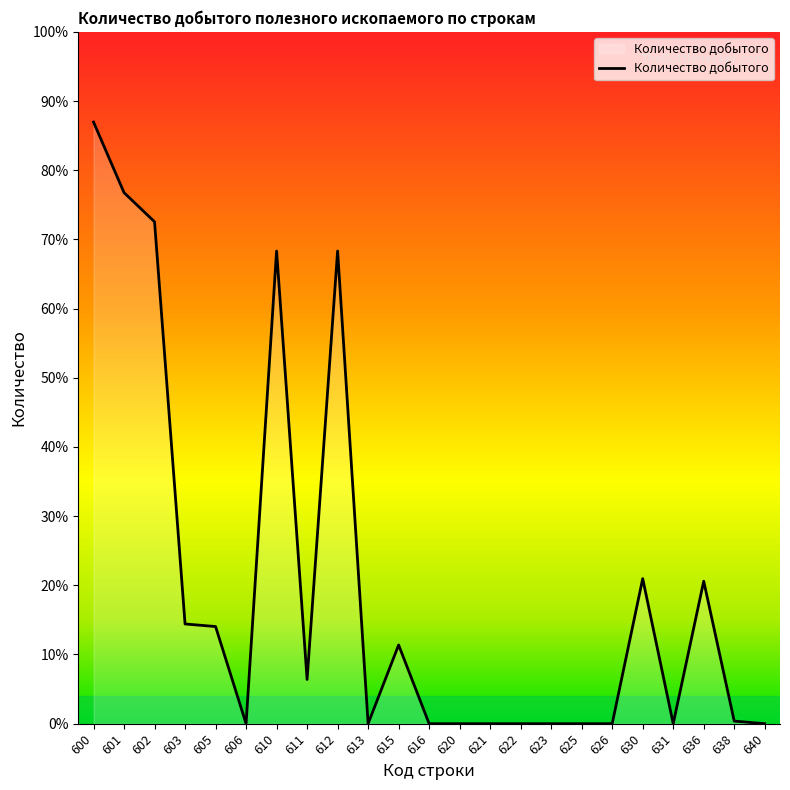

Does the chart display data point markers on the line(s)?

No